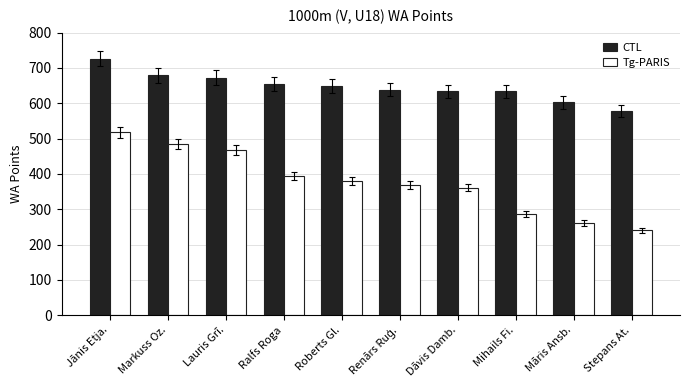

Count the number of categories in the chart.

10